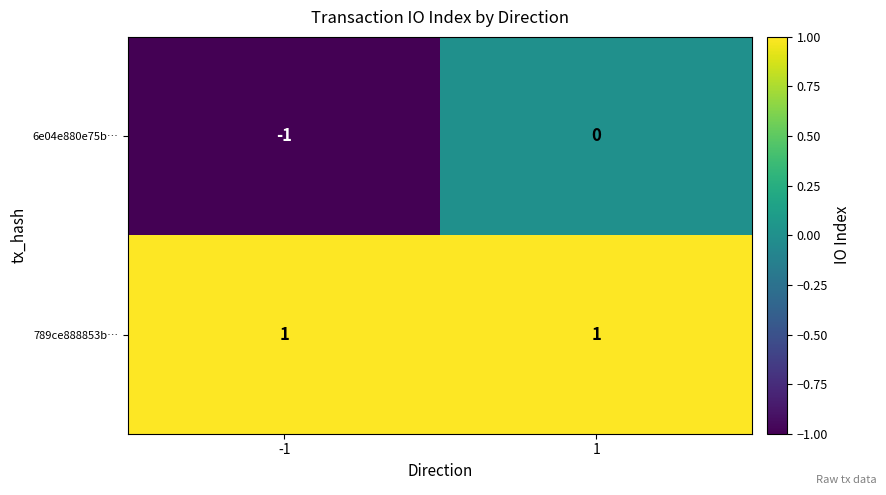

Reading right to left, what are all the values shown in this chart?

6e04e880e75b…: 1=0	-1=-1
789ce888853b…: 1=1	-1=1